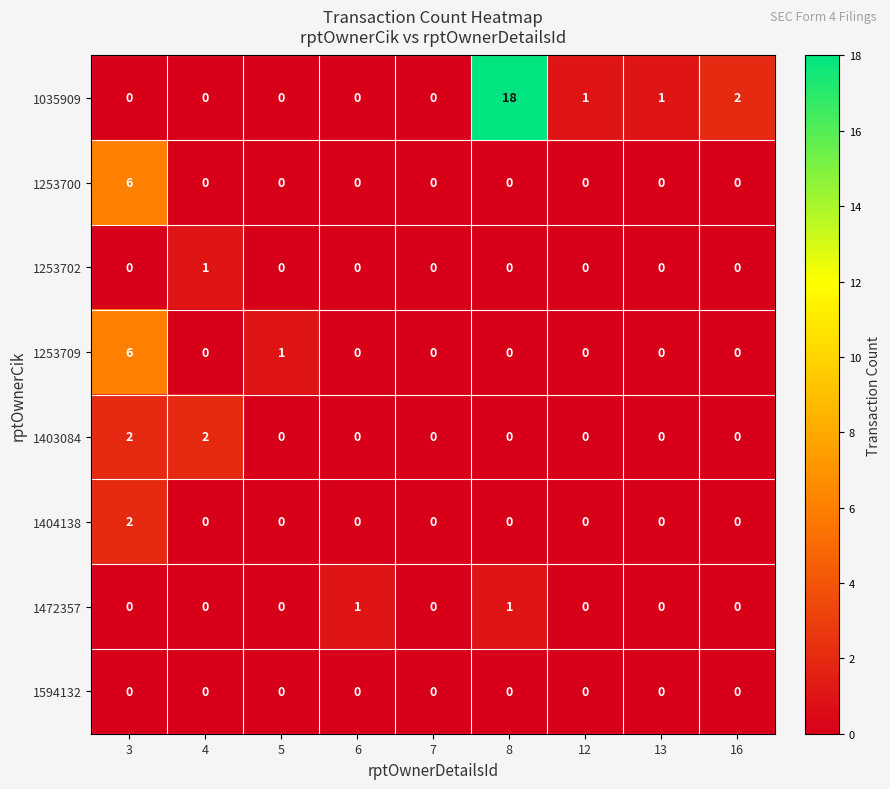

Which label corresponds to the largest value in the chart?

8